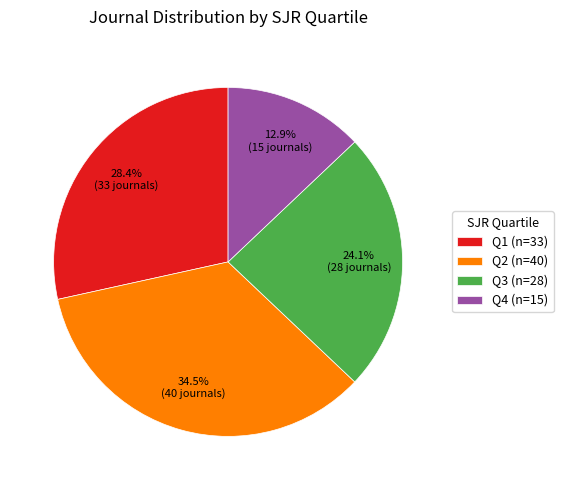

Count the number of slices in the pie.

4